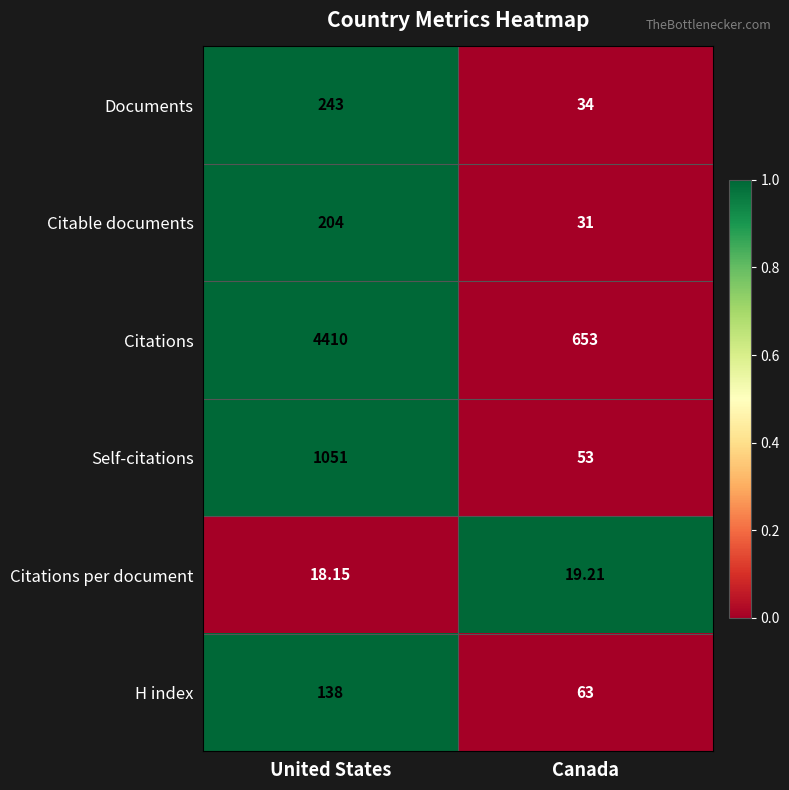

Which series has the largest range (max minus min)?

Citations